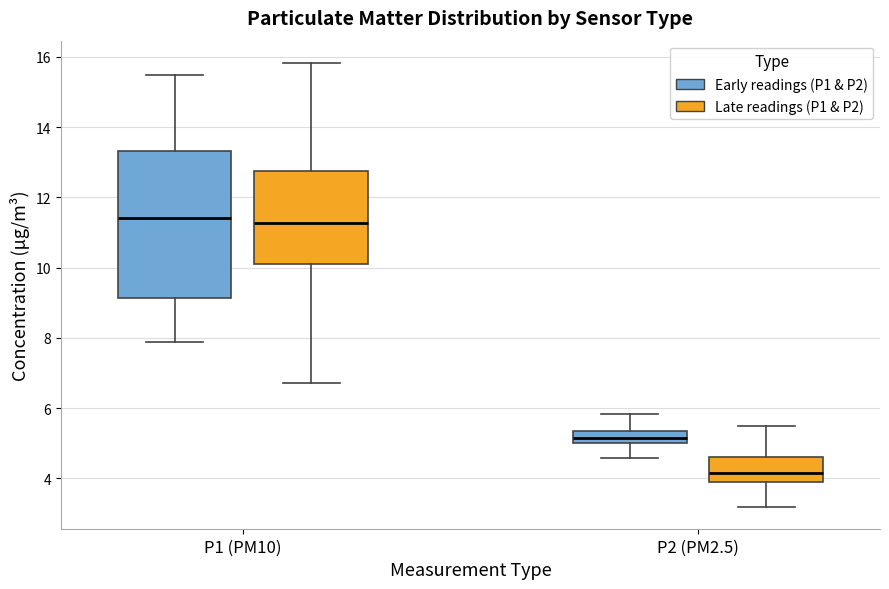

Where does the lower whisker of the box for P1 (PM10) (Late readings (P1 & P2)) end on the y-axis? The values are not printed on the chart, so give them approximately, as read against the axis.

6.8